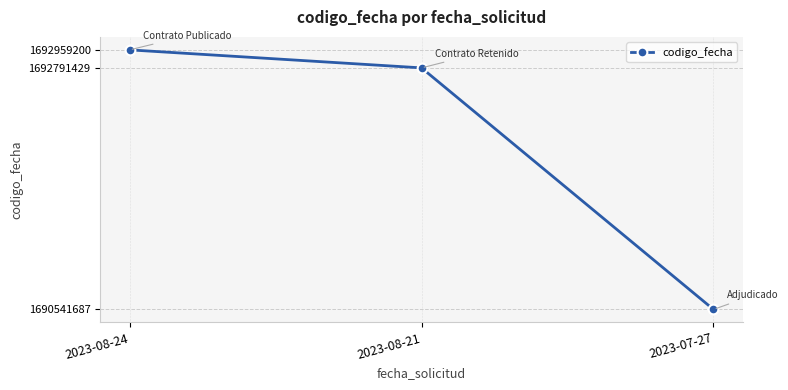

At which category does the chart reach its minimum across all series?

2023-07-27